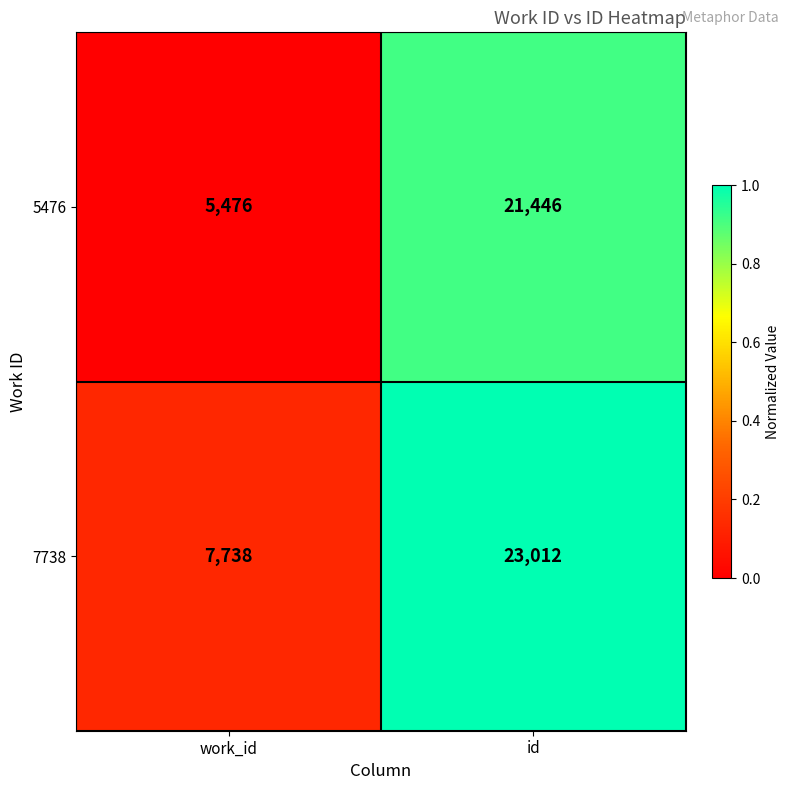

What is the spread (max minus min) of values at id?

1566